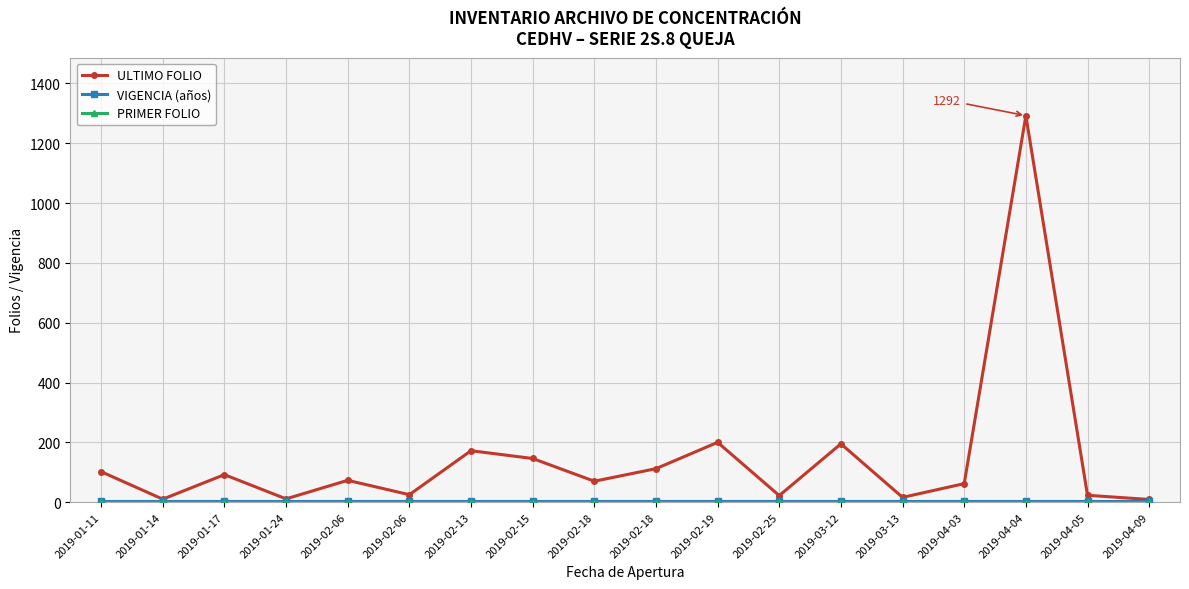

How many series are shown in this chart?

3